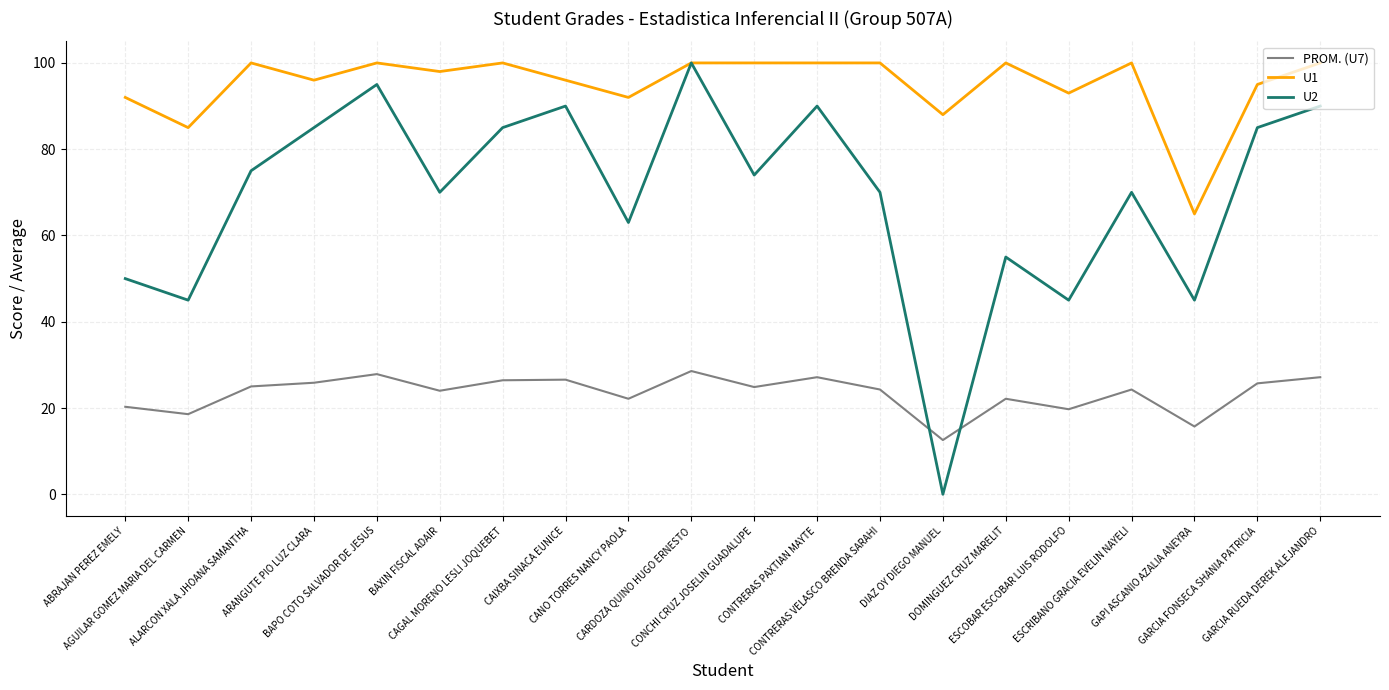

Which series has the largest total across all categories?

U1